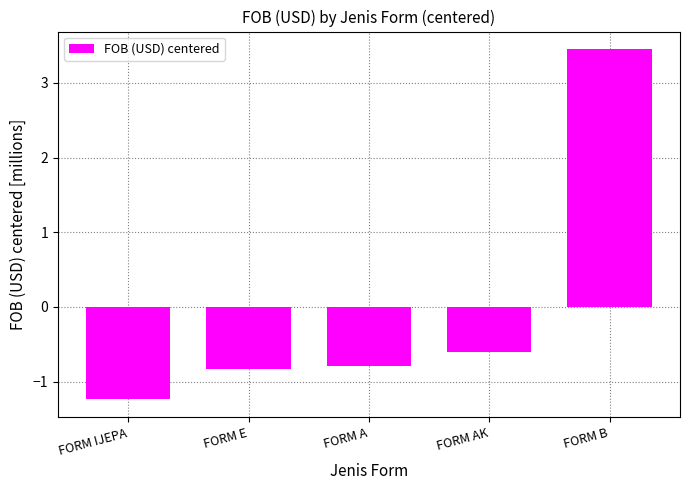

What is the label of the 2nd bar from the left?

FORM E